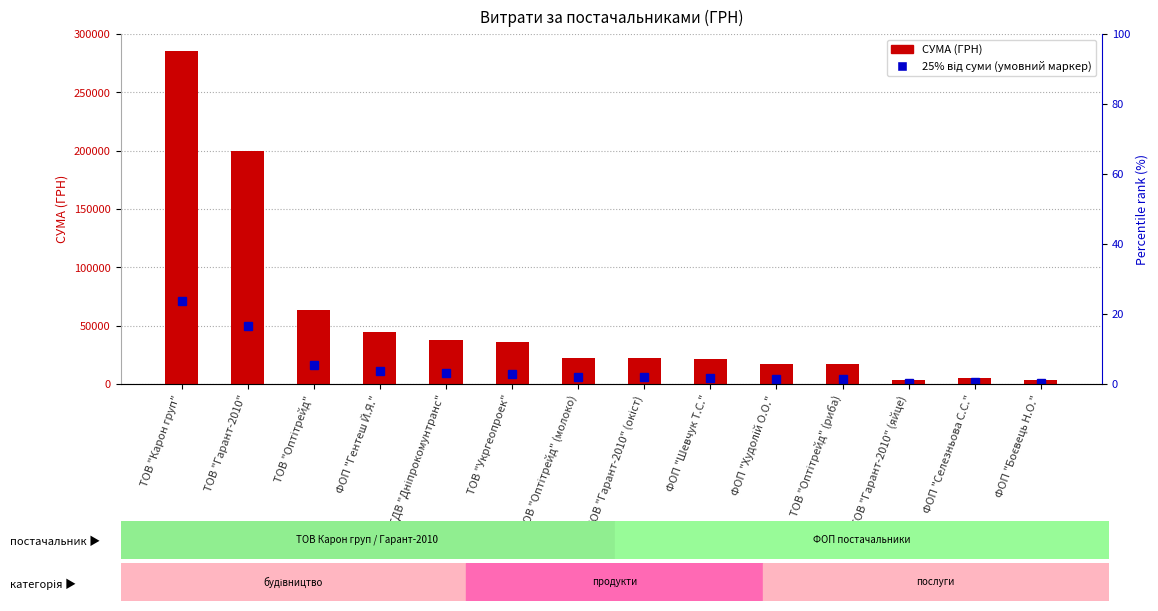

What is the average value?

55802.7